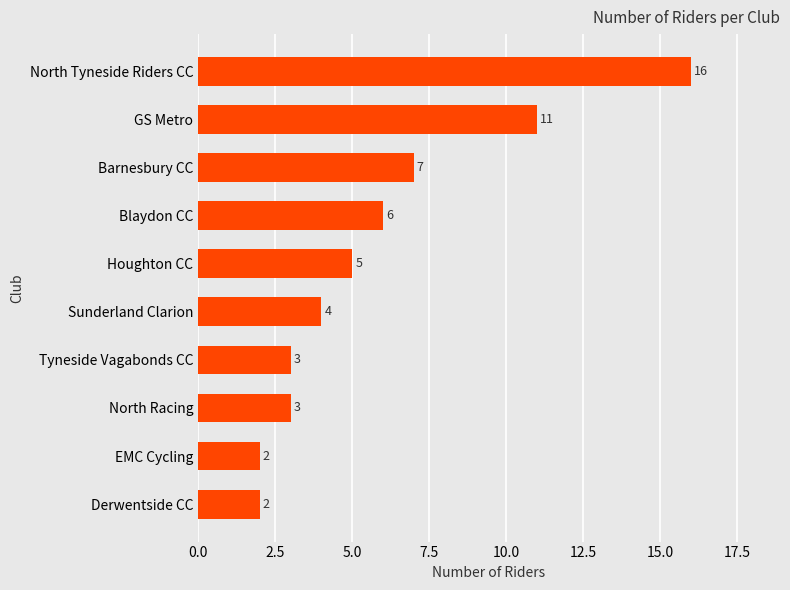

Reading top to bottom, transcribe all the data shown in this chart.

North Tyneside Riders CC=16	GS Metro=11	Barnesbury CC=7	Blaydon CC=6	Houghton CC=5	Sunderland Clarion=4	Tyneside Vagabonds CC=3	North Racing=3	EMC Cycling=2	Derwentside CC=2